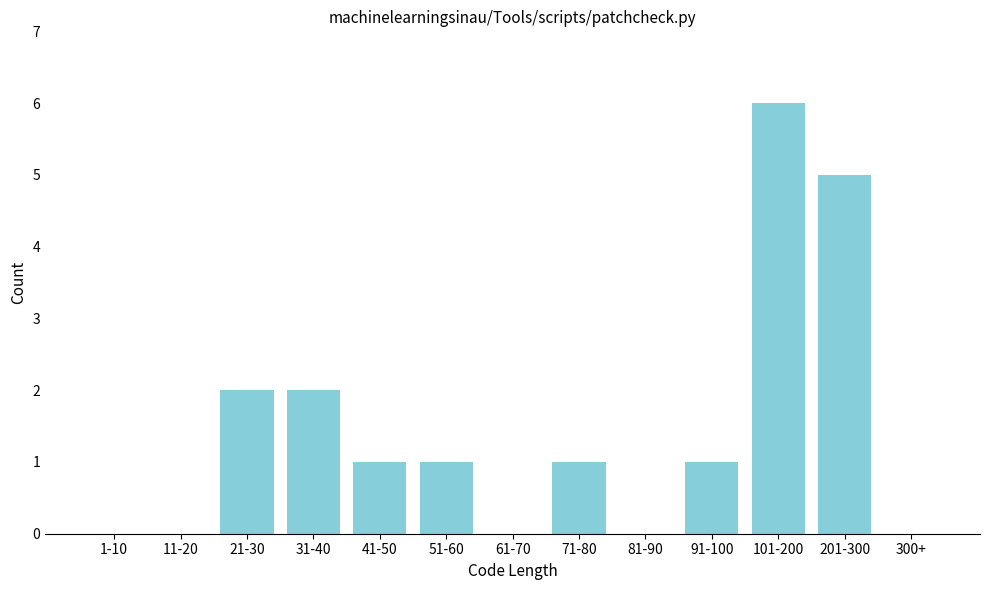

Reading left to right, extract all data points from this chart.

1-10=0	11-20=0	21-30=2	31-40=2	41-50=1	51-60=1	61-70=0	71-80=1	81-90=0	91-100=1	101-200=6	201-300=5	300+=0